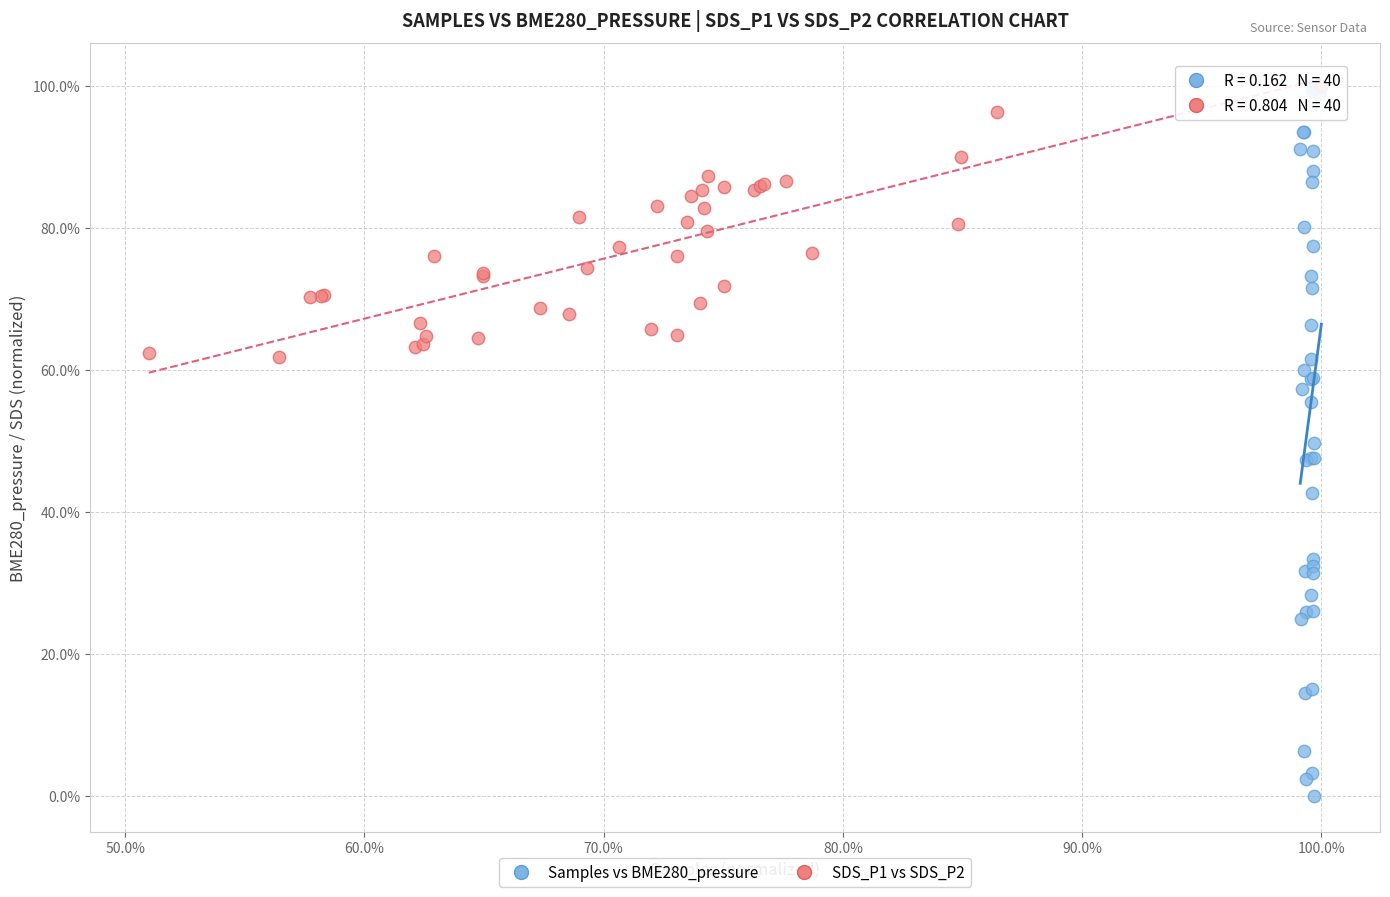

What are all the series names shown in the legend?

Samples vs BME280_pressure, SDS_P1 vs SDS_P2